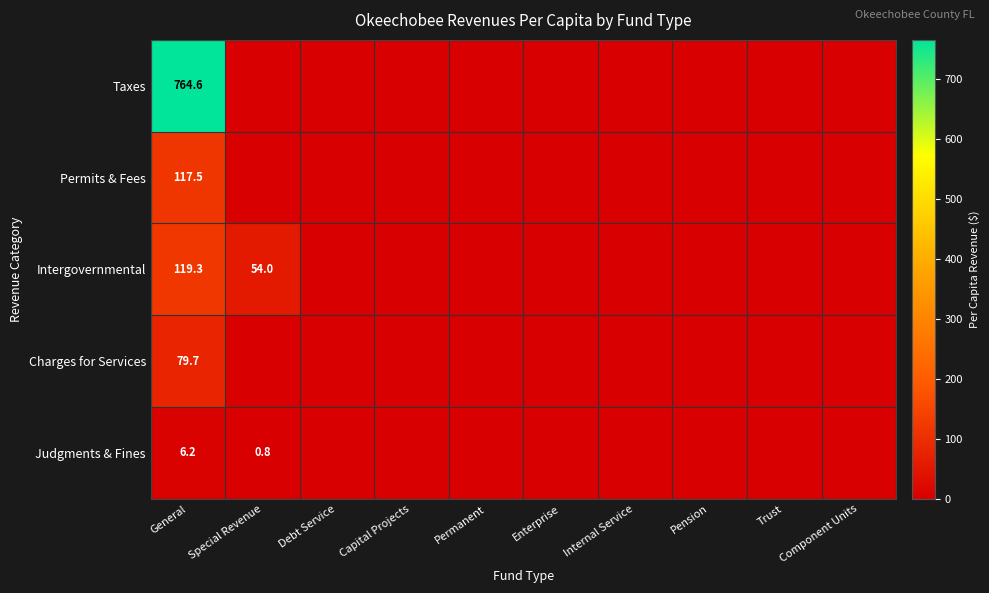

The value of Judgments & Fines at Special Revenue is 1.4. True or false?

False